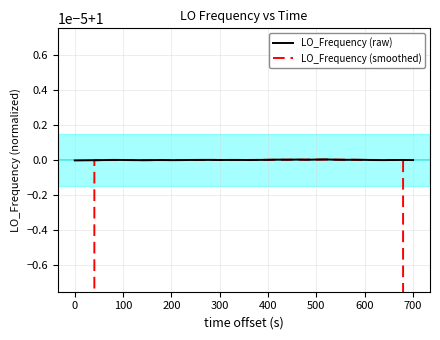

What are all the series names shown in the legend?

LO_Frequency (raw), LO_Frequency (smoothed)